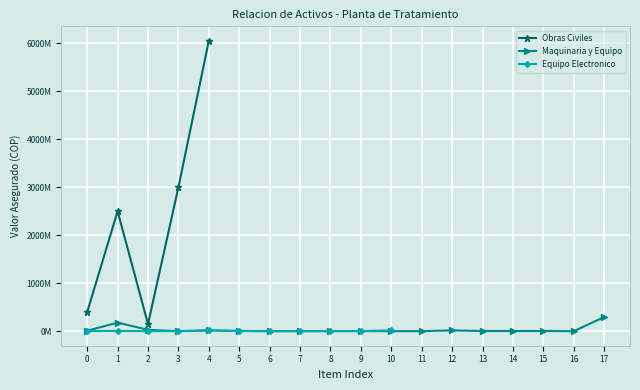

Rank the categories by Maquinaria y Equipo value from highest to lowest.

17, 1, 2, 12, 4, 0, 5, 15, 13, 14, 6, 7, 8, 9, 10, 11, 3, 16